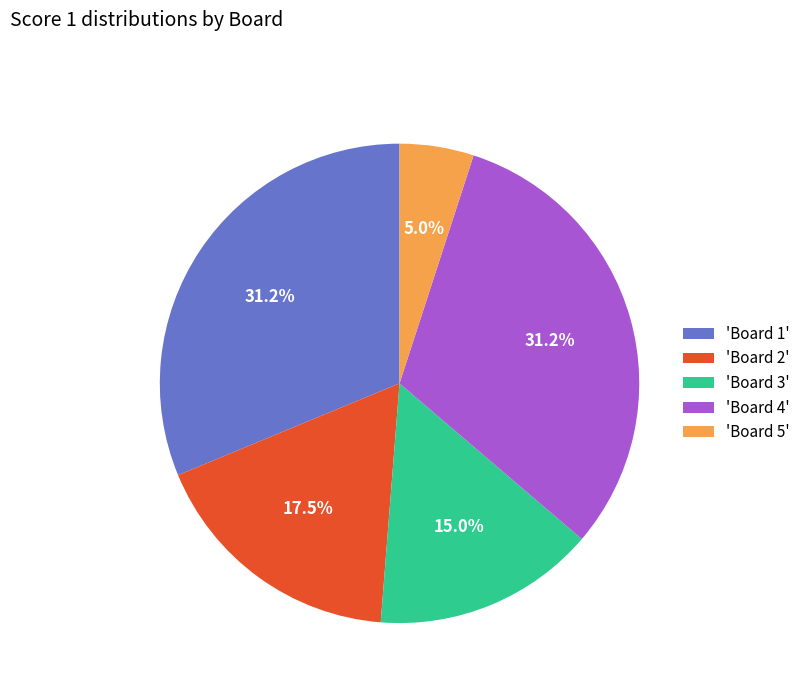

Is there any slice that represents more than half of the pie?

No